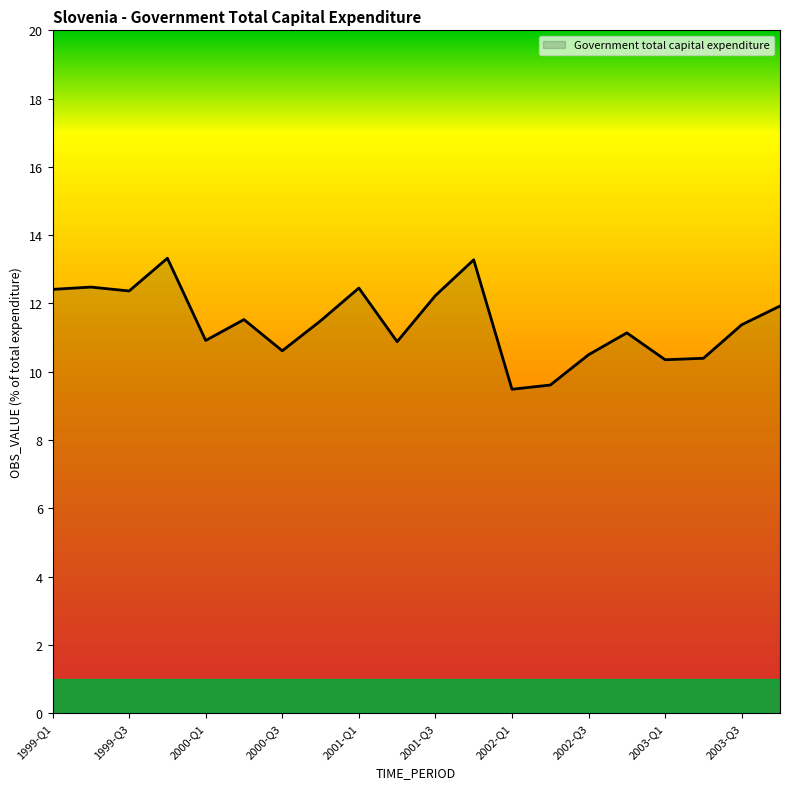

What is the maximum value shown in the chart?

13.3